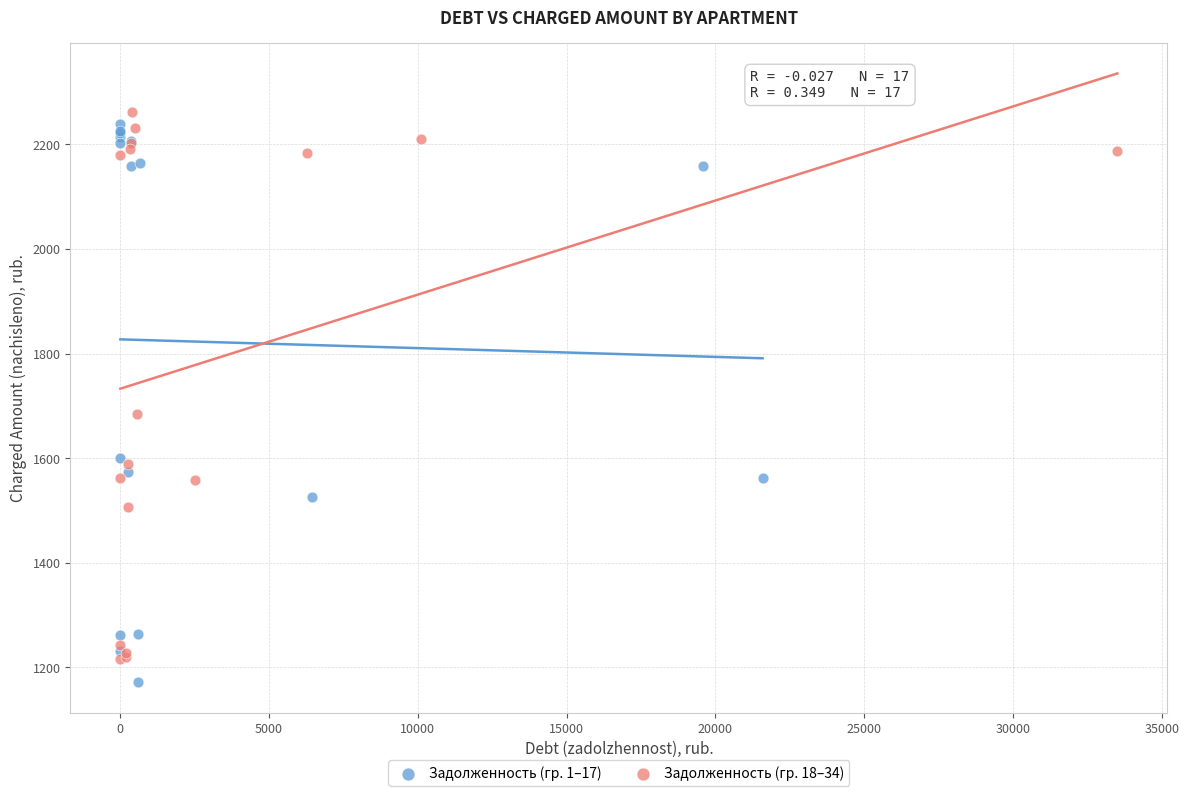

Which series has the widest spread of Y values?

Задолженность (гр. 1–17)